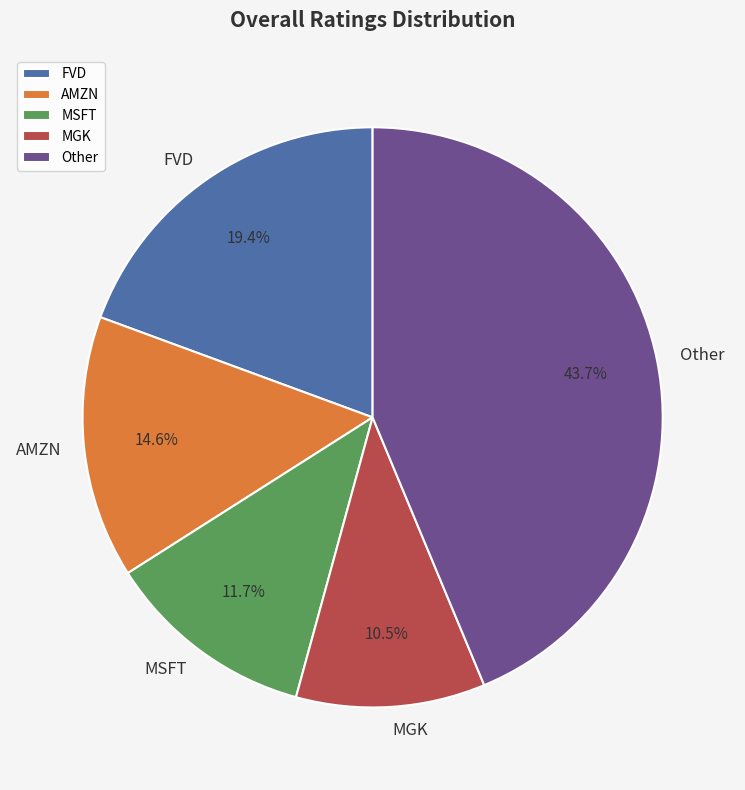

Rank the categories by value from lowest to highest.

MGK, MSFT, AMZN, FVD, Other